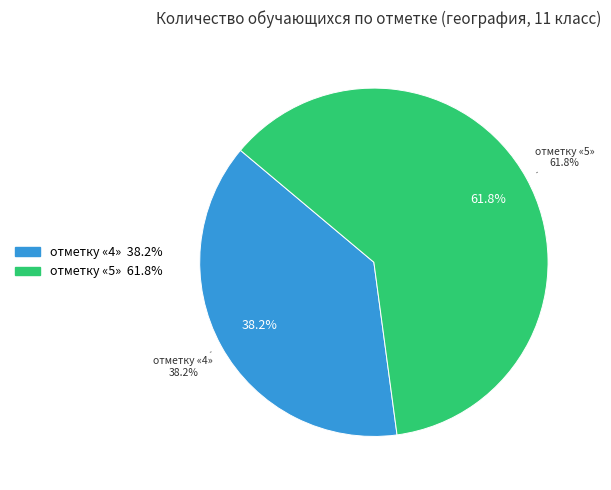

To the nearest percent, what is the combined percentage of отметку «2» and отметку «4»?

38%